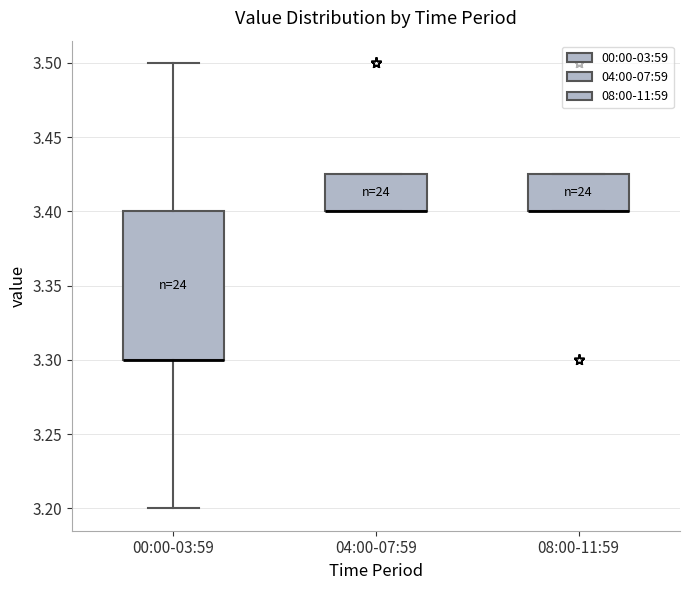

Where is the lower edge of the box for 08:00-11:59 on the y-axis? The values are not printed on the chart, so give them approximately, as read against the axis.

3.400